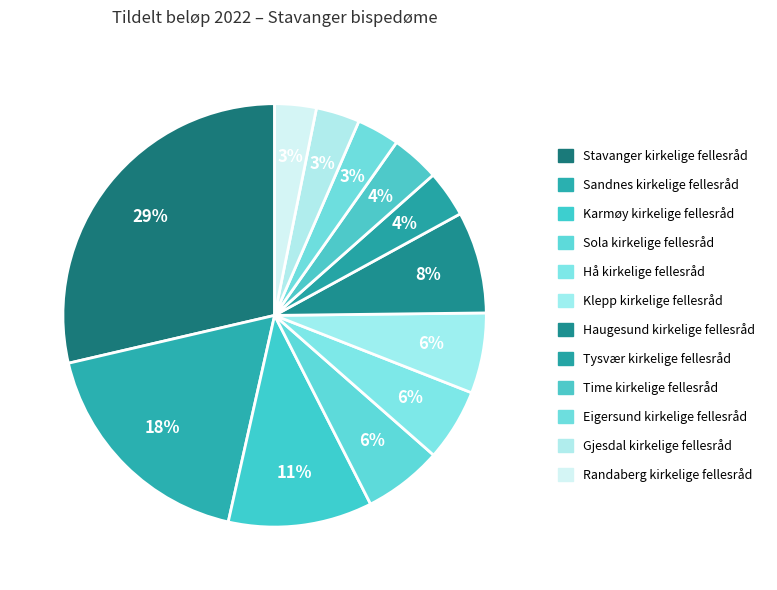

What percentage is the Randaberg kirkelige fellesråd slice, to the nearest percent?

3%